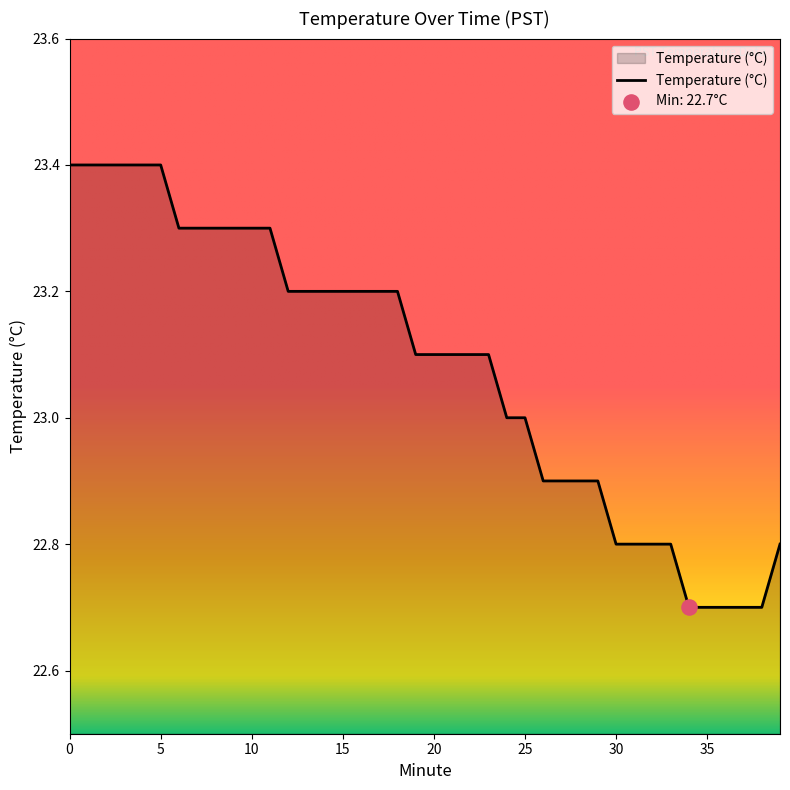

What is the minimum value shown in the chart?

22.7